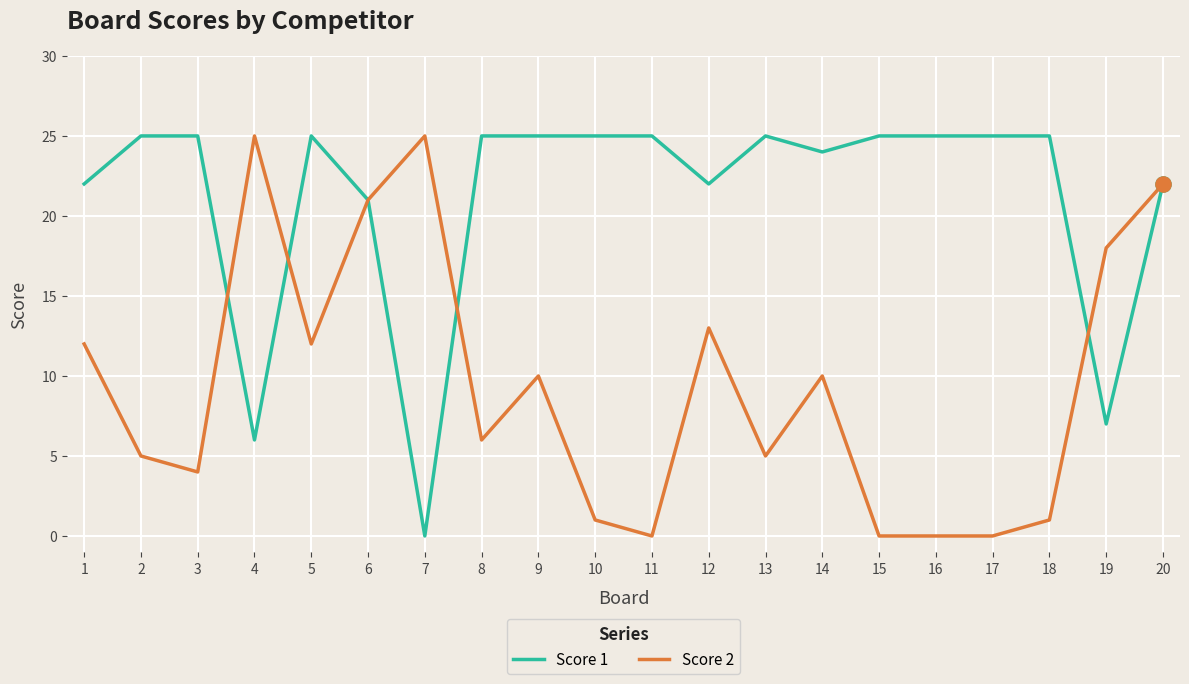

Which series changed the most between 6 and 10?

Score 2